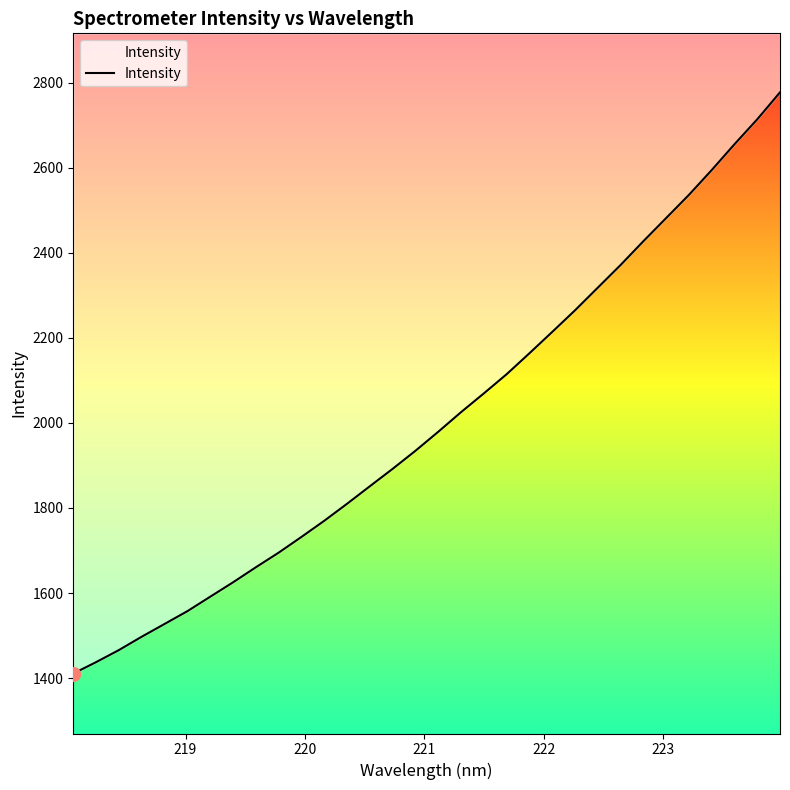

Reading right to left, transcribe all the data shown in this chart.

2777.8	2714.4	2655.7	2594.9	2536.6	2482.1	2427.6	2371.7	2318.4	2265.0	2214.2	2164.0	2114.7	2069.6	2025.5	1979.4	1934.6	1892.2	1851.2	1809.9	1769.9	1731.9	1694.9	1660.5	1625.1	1591.2	1557.3	1527.2	1497.2	1465.8	1437.4	1410.5